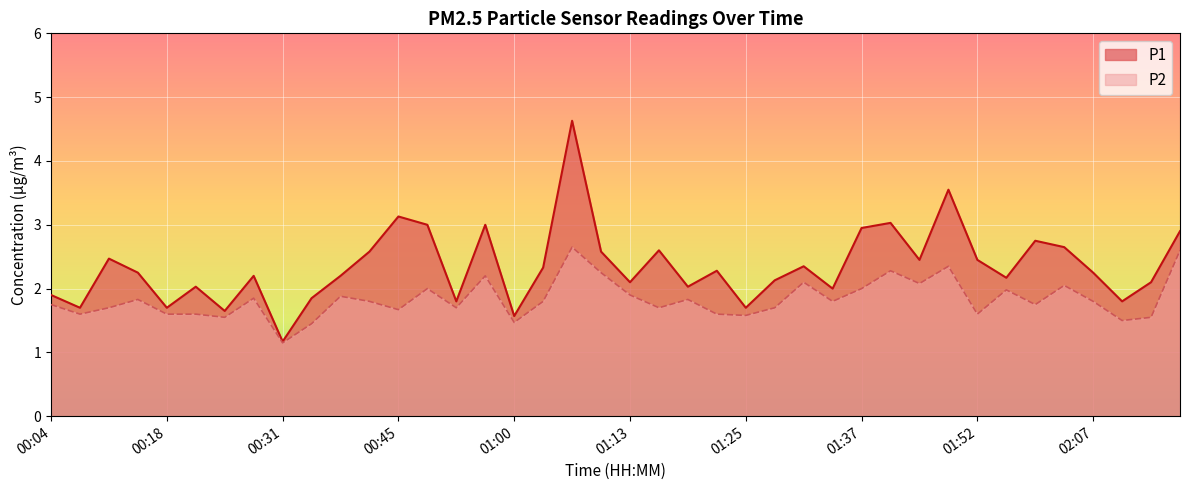

Which series has the widest spread of values?

P1